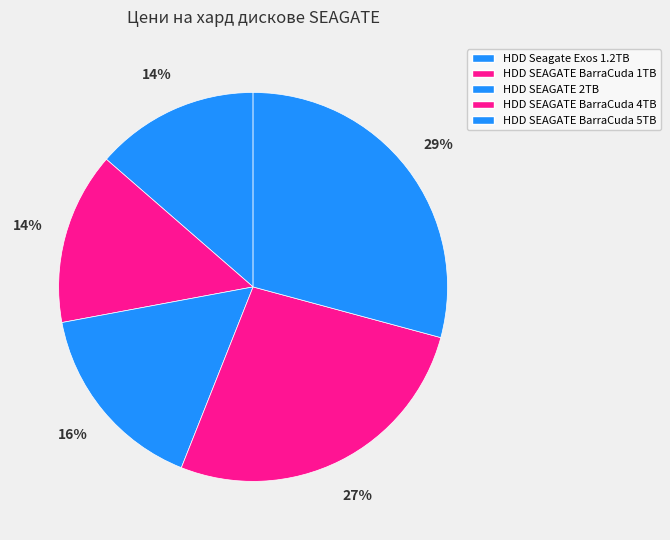

How many slices are in this pie chart?

5